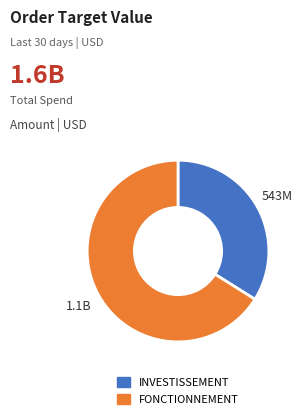

What is the largest slice in the pie chart?

FONCTIONNEMENT